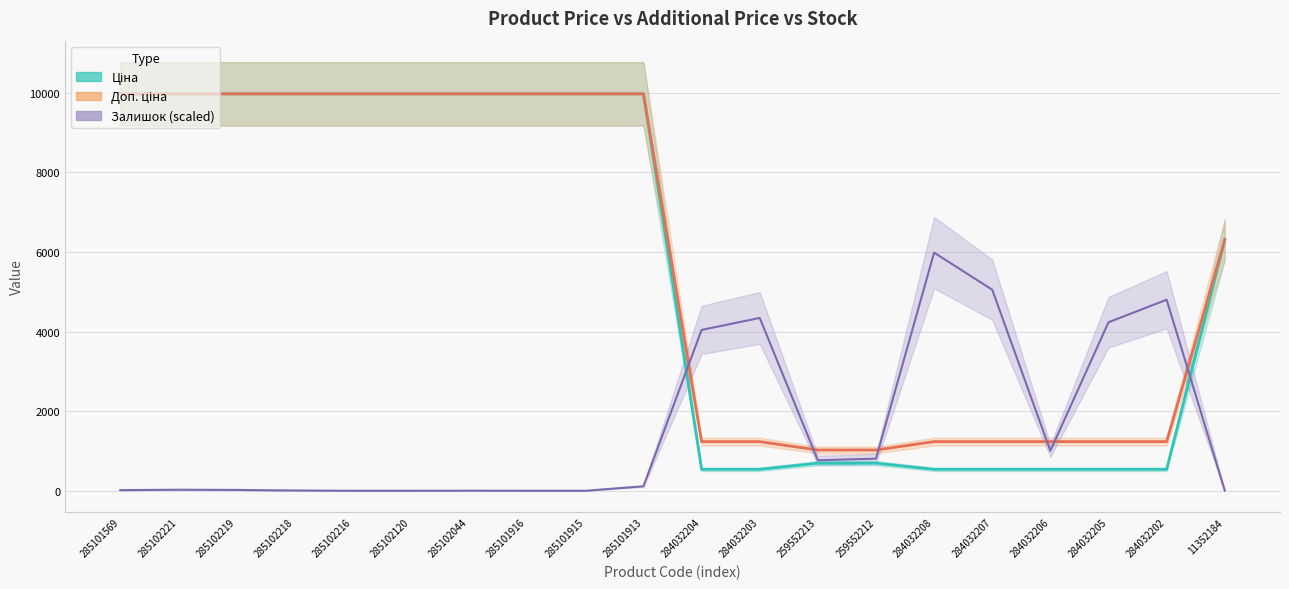

Reading left to right, what are all the values shown in this chart?

Ціна: 285101569=9975.0	285102221=9975.0	285102219=9975.0	285102218=9975.0	285102216=9975.0	285102120=9975.0	285102044=9975.0	285101916=9975.0	285101915=9975.0	285101913=9975.0	284032204=539.0	284032203=539.0	259552213=693.7	259552212=693.7	284032208=539.0	284032207=539.0	284032206=539.0	284032205=539.0	284032202=539.0	11352184=6308.8
Доп. ціна: 285101569=9975.0	285102221=9975.0	285102219=9975.0	285102218=9975.0	285102216=9975.0	285102120=9975.0	285102044=9975.0	285101916=9975.0	285101915=9975.0	285101913=9975.0	284032204=1235.4	284032203=1235.4	259552213=1024.6	259552212=1024.6	284032208=1235.4	284032207=1235.4	284032206=1235.4	284032205=1235.4	284032202=1235.4	11352184=6308.8
Залишок: 285101569=16.9	285102221=26.5	285102219=21.7	285102218=7.2	285102216=0.0	285102120=0.0	285102044=2.4	285101916=0.0	285101915=0.0	285101913=113.3	284032204=4042.2	284032203=4343.5	259552213=766.5	259552212=807.5	284032208=5985.0	284032207=5052.2	284032206=1005.1	284032205=4235.1	284032202=4801.5	11352184=4.8